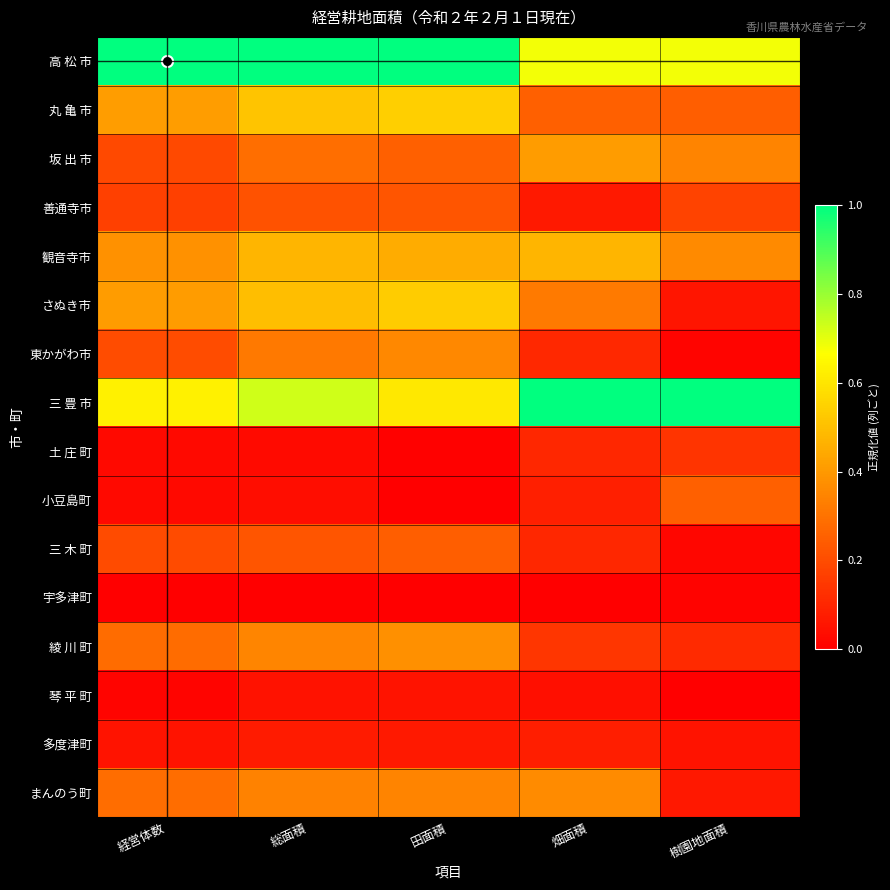

At how many categories does at least one series exceed 0?

5